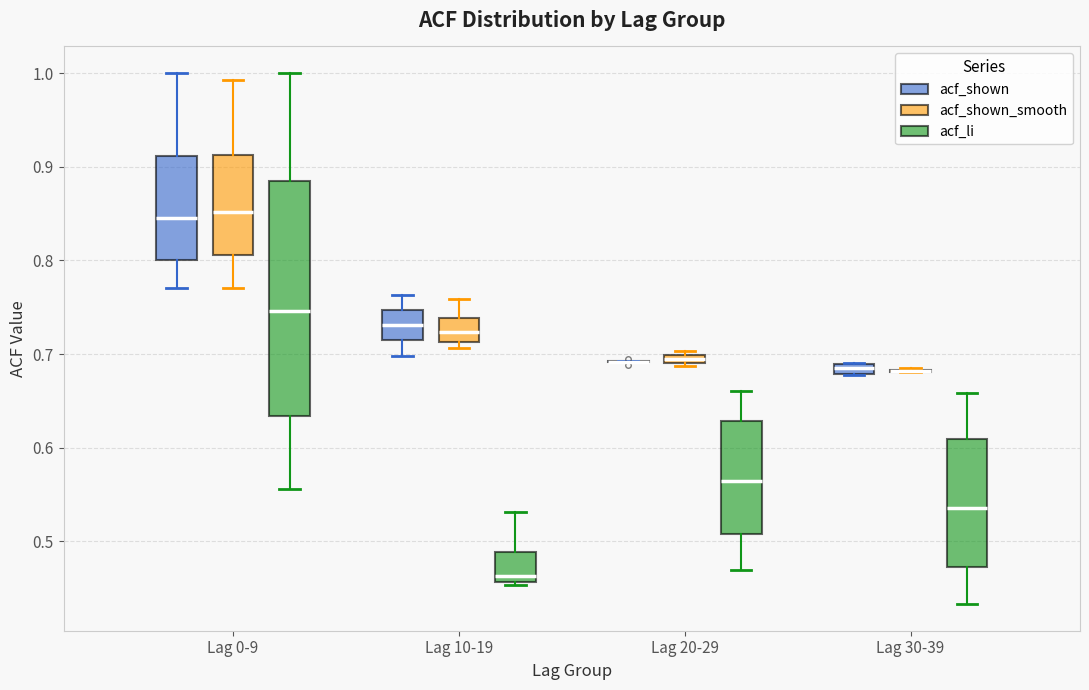

Where is the upper edge of the box for Lag 30-39 (acf_shown) on the y-axis? The values are not printed on the chart, so give them approximately, as read against the axis.

0.69